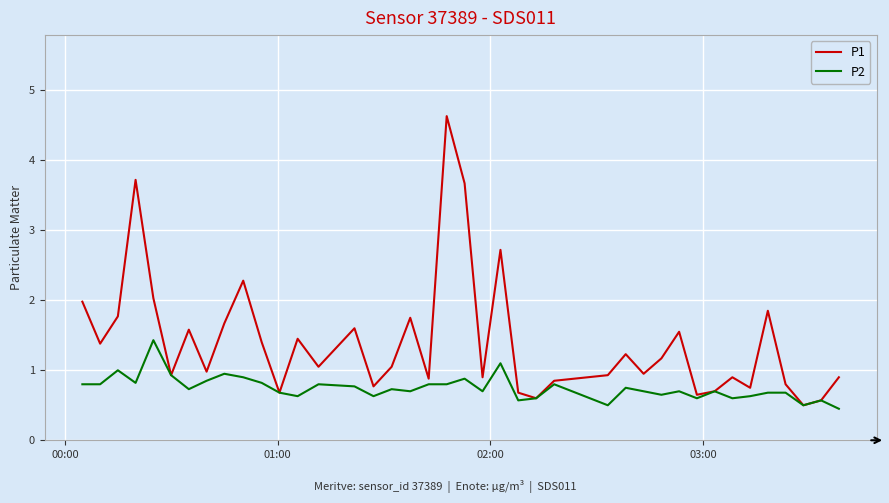

What is the maximum value shown in the chart?

4.6